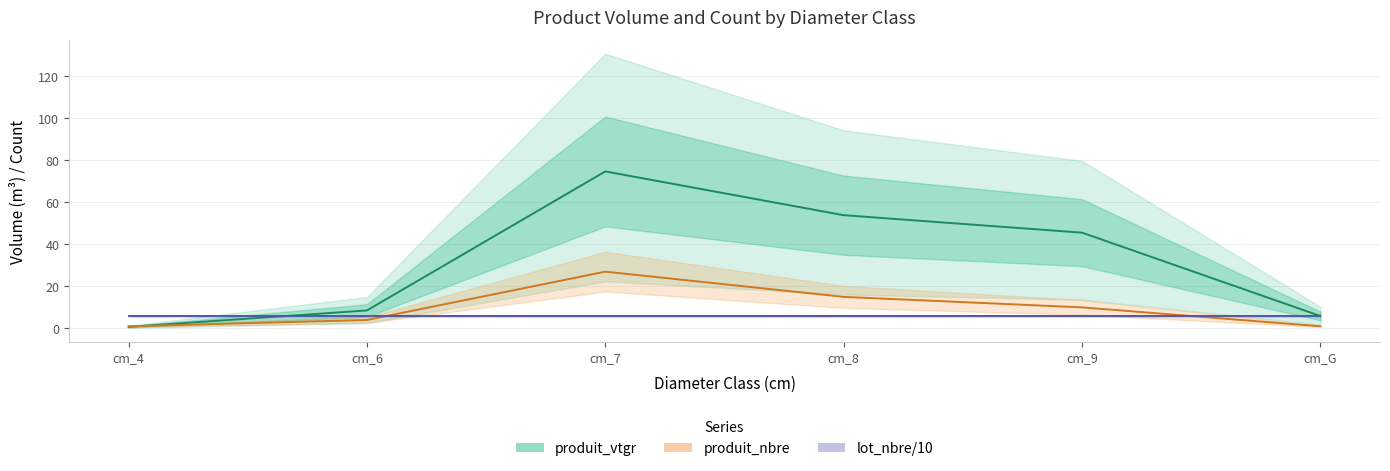

Rank the categories by produit_nbre value from highest to lowest.

cm_7, cm_8, cm_9, cm_6, cm_4, cm_G